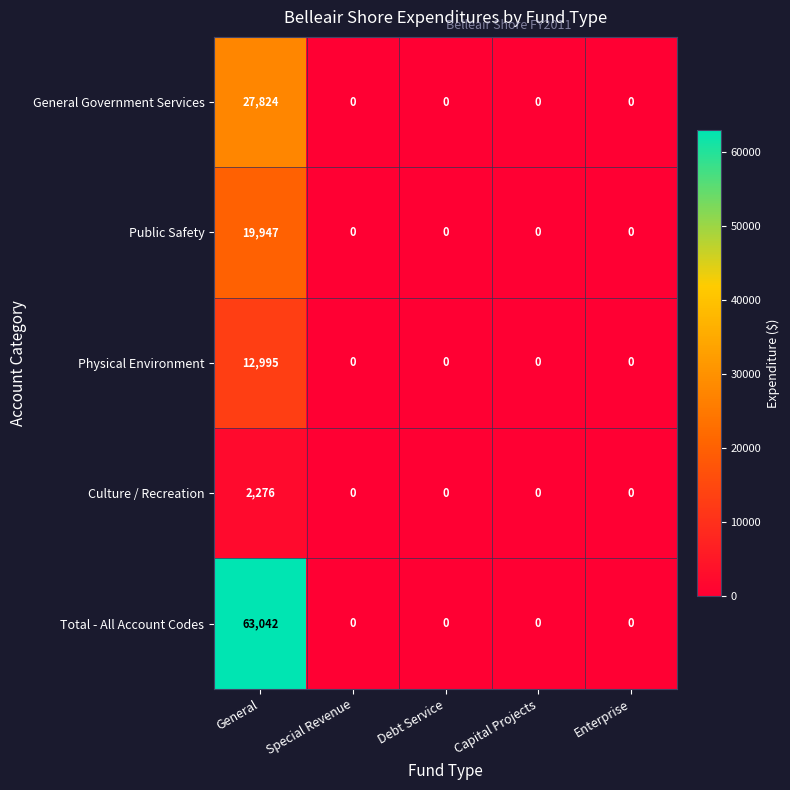

Reading left to right, transcribe all the data shown in this chart.

General Government Services: 27824	0	0	0	0
Public Safety: 19947	0	0	0	0
Physical Environment: 12995	0	0	0	0
Culture / Recreation: 2276	0	0	0	0
Total - All Account Codes: 63042	0	0	0	0